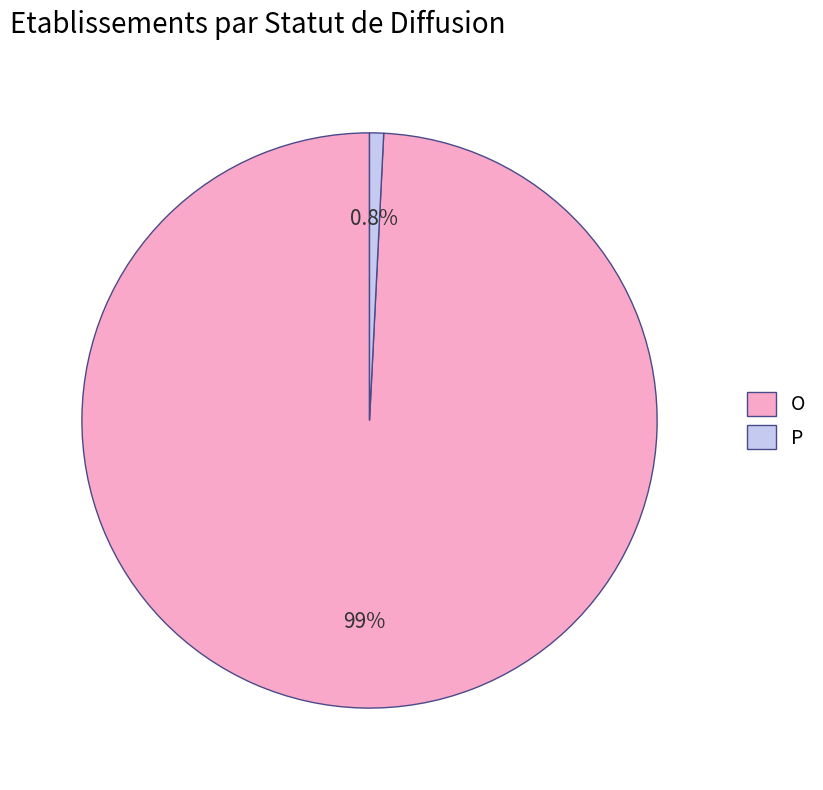

Approximately how many times larger is the value at P compared to O?

0.0